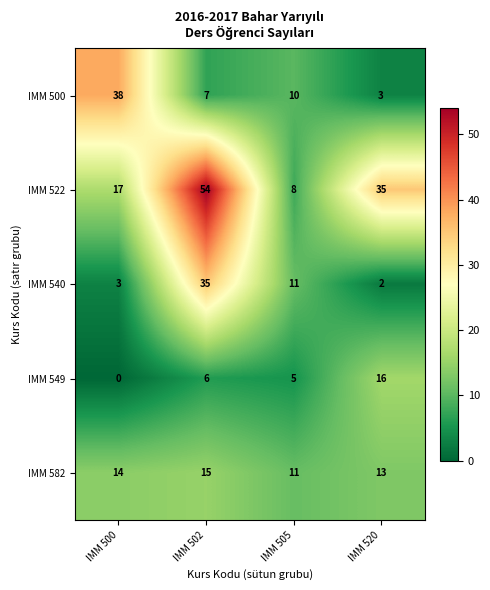

True or false: IMM 522 has a value of 13 at IMM 505.

False